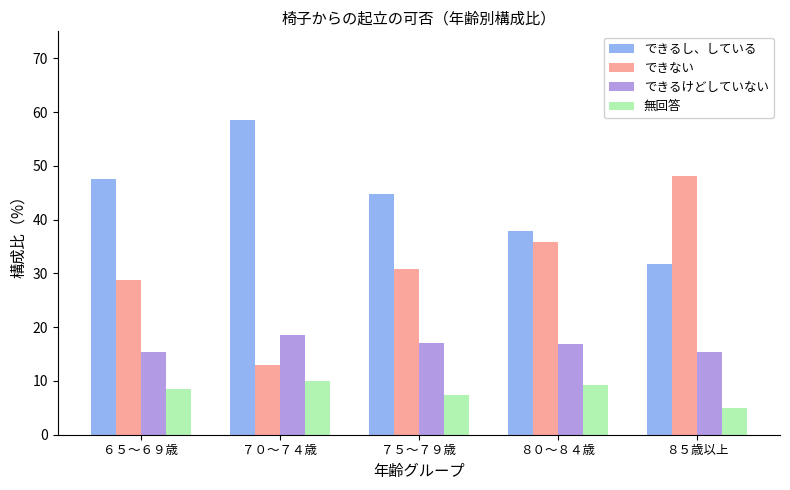

What is the sum of all できない values?

156.6